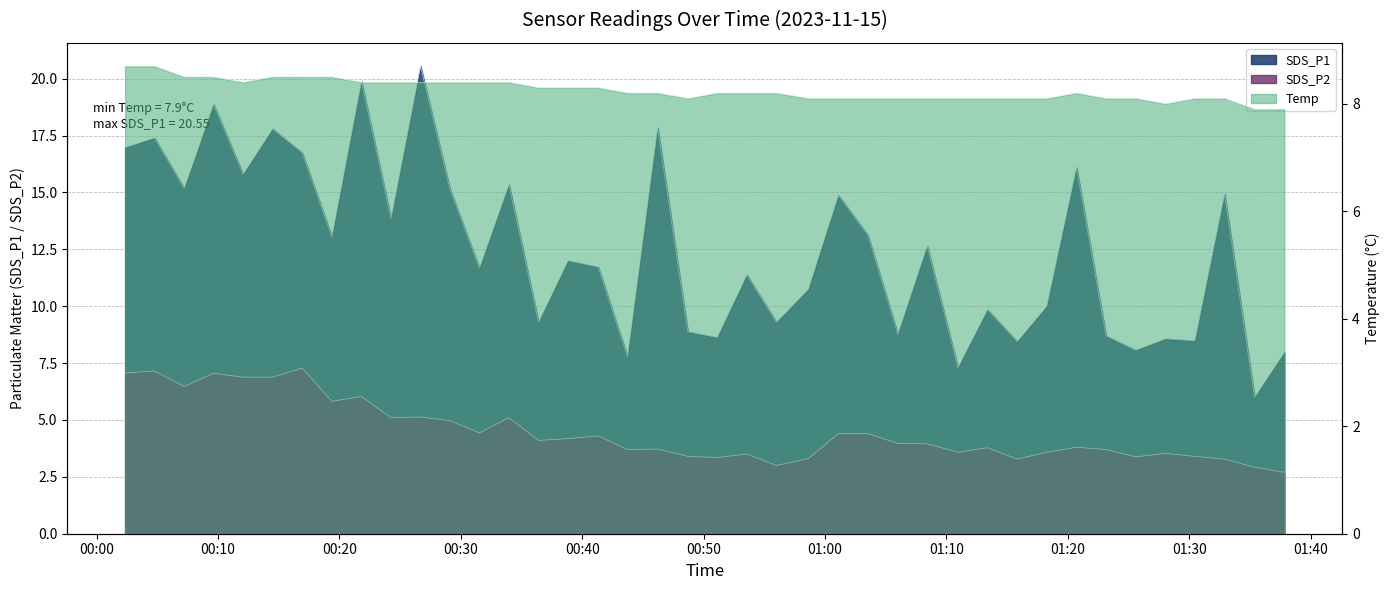

What is the average value of the Temp series?

8.2